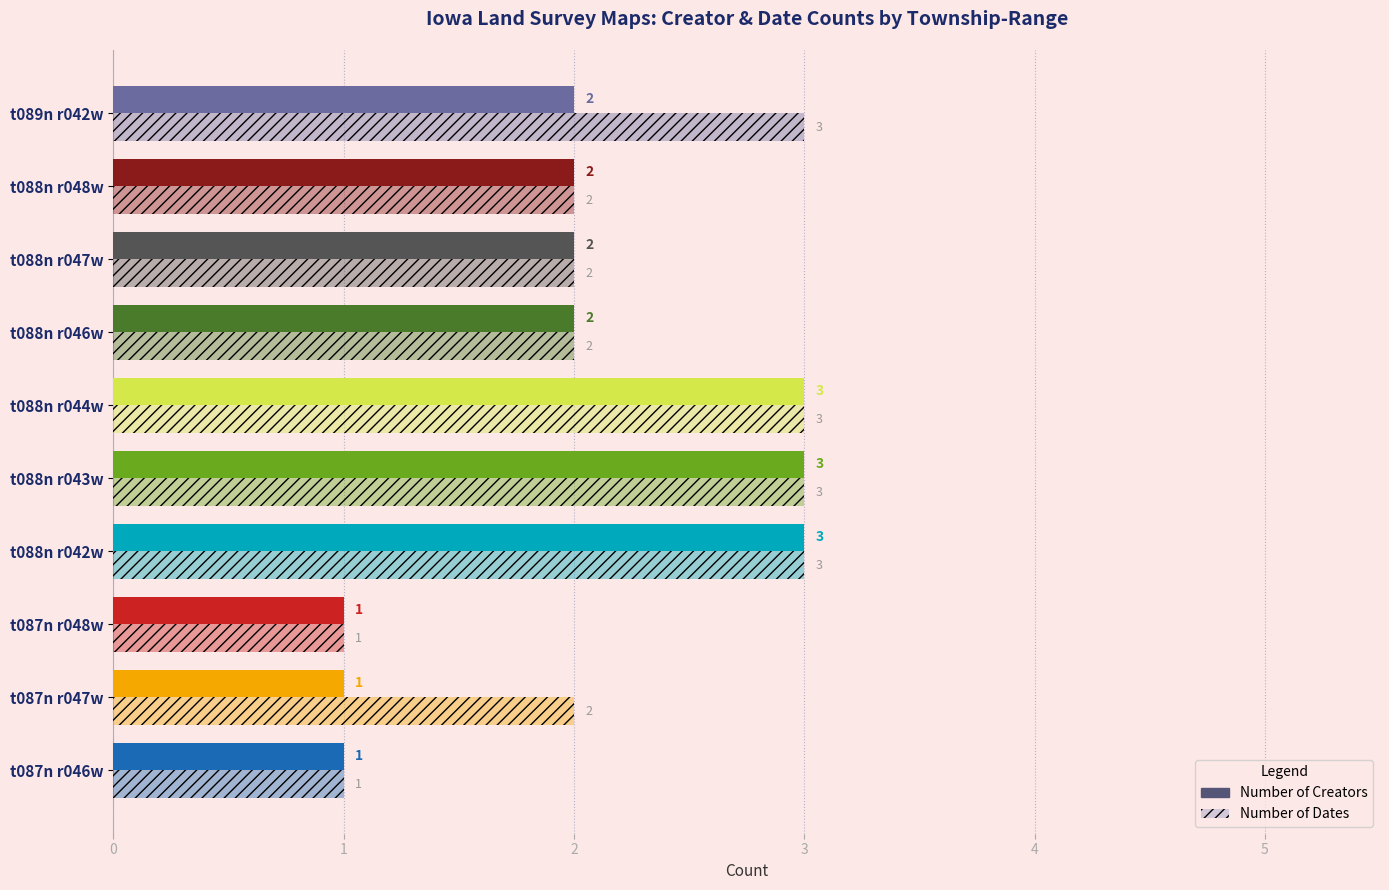

How many data points in Number of Creators are less than 2?

3